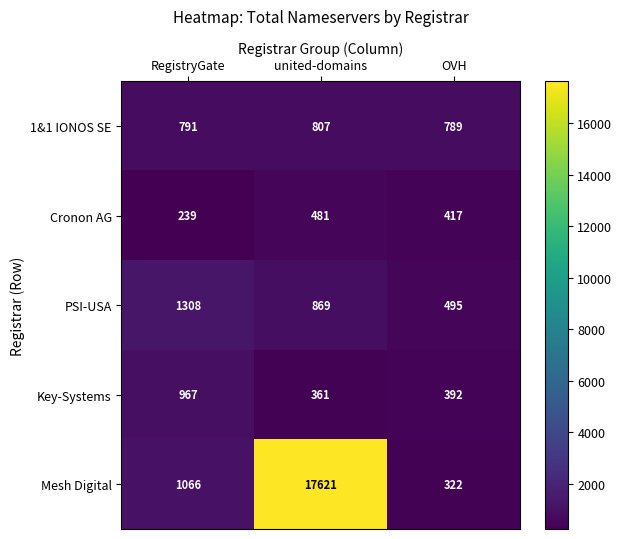

What is the approximate value of Key-Systems at united-domains?

361